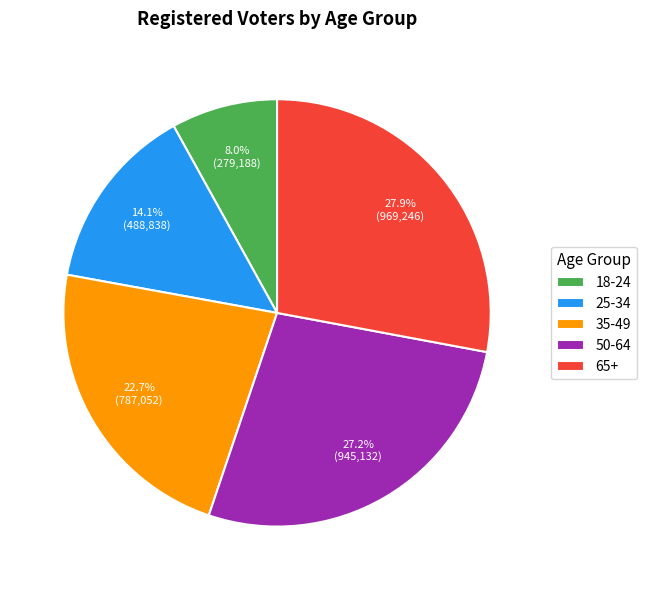

To the nearest percent, what is the average slice percentage?

20%